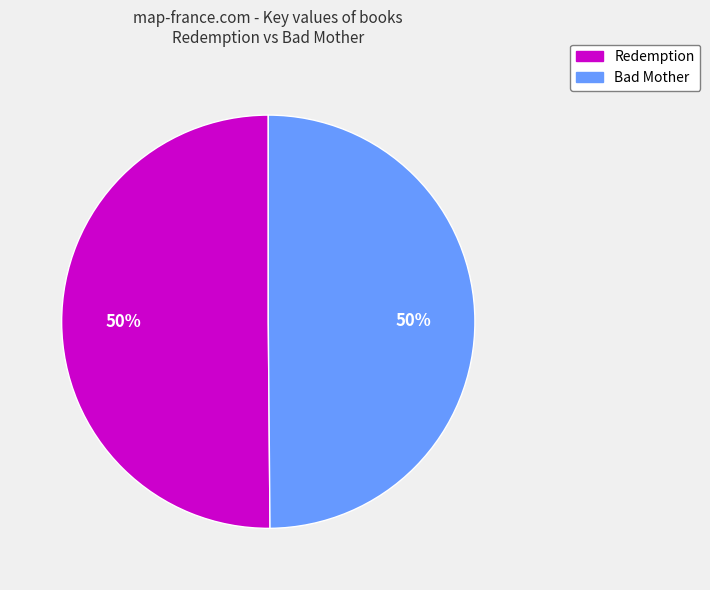

Combined, do Bad Mother and Redemption account for over 50%?

Yes